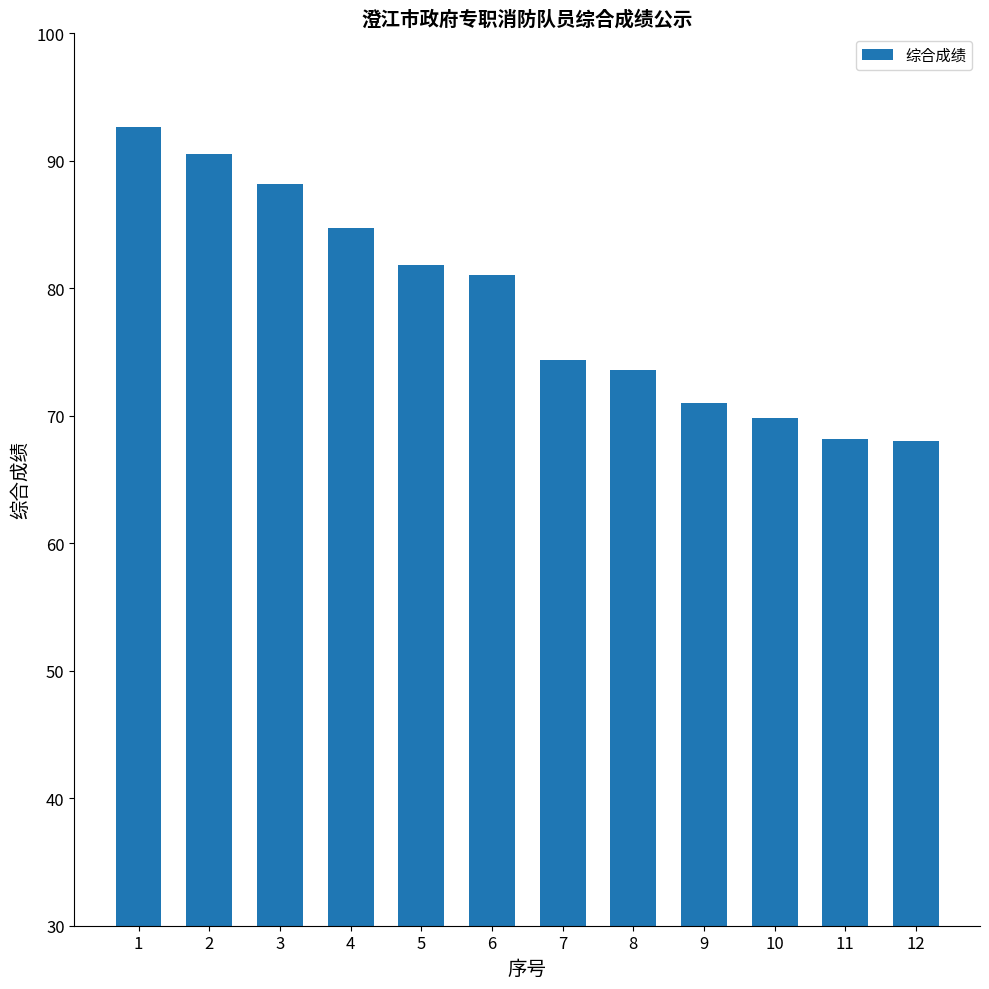

True or false: the data shows 68.2 at 11.

True